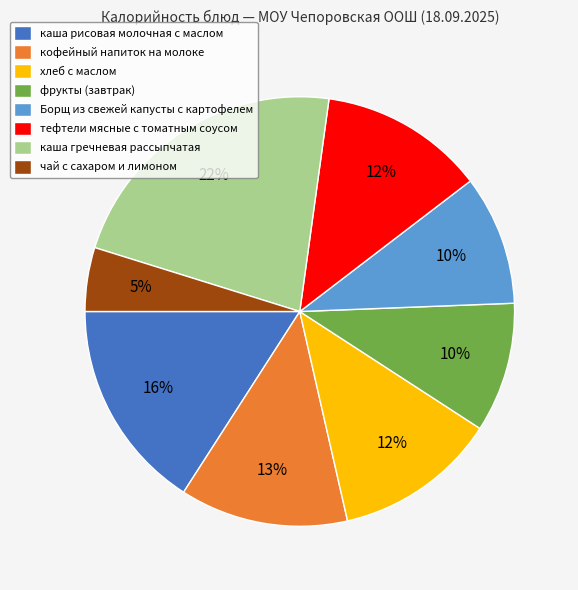

The тефтели мясные с томатным соусом slice represents 12% of the pie. True or false?

True